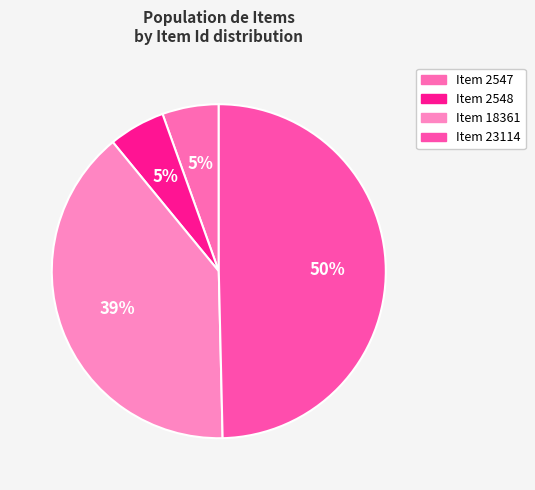

How many slices are in this pie chart?

4